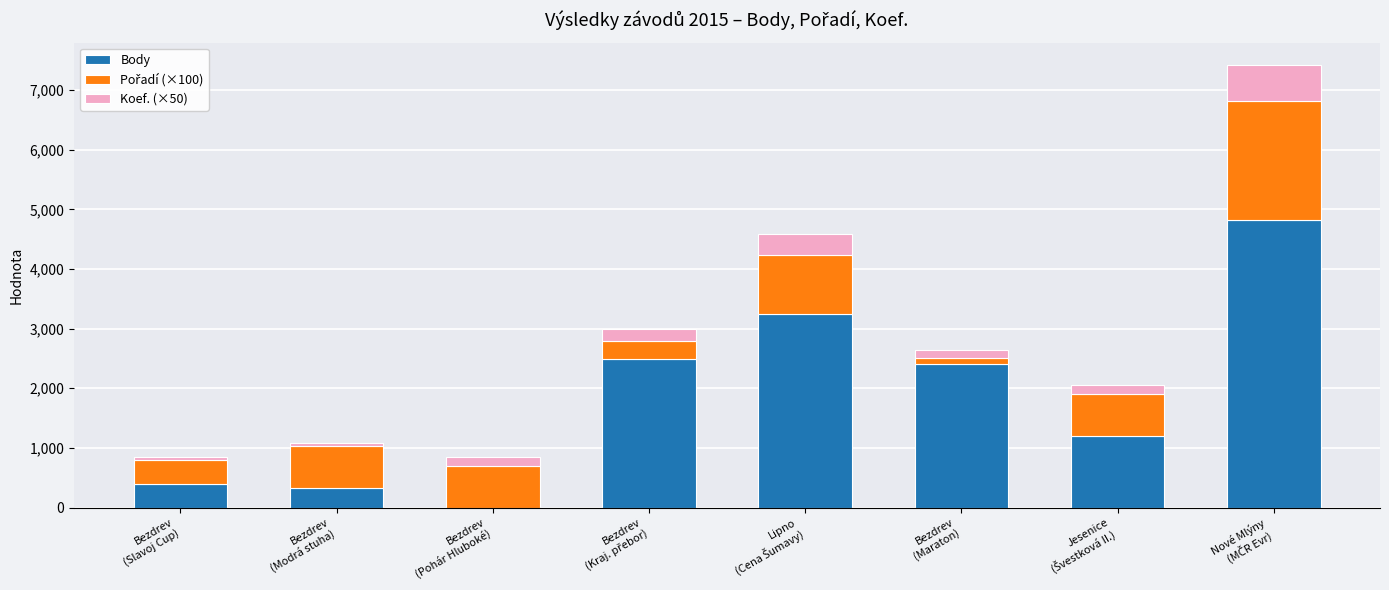

What is the maximum value for Body?

4824